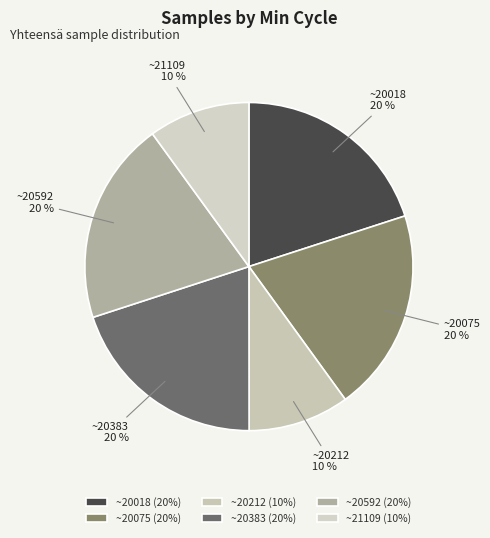

Do ~21109 and ~20018 together represent more than half of the pie?

No